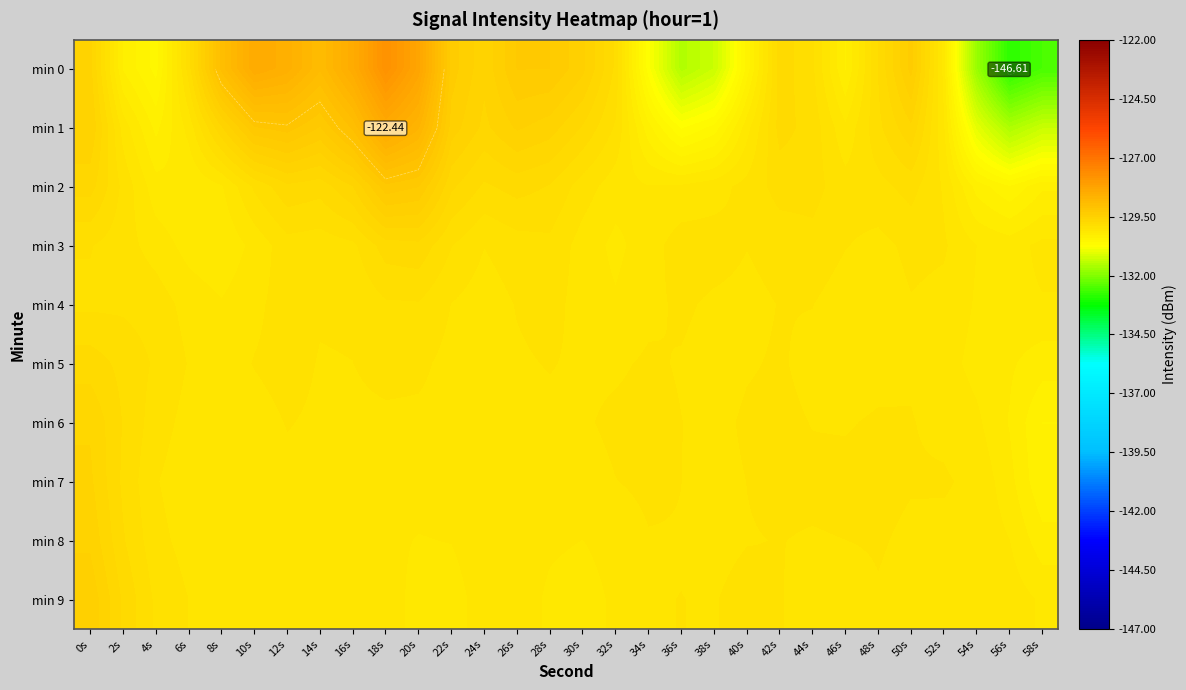

What is the smallest value displayed?

-132.8